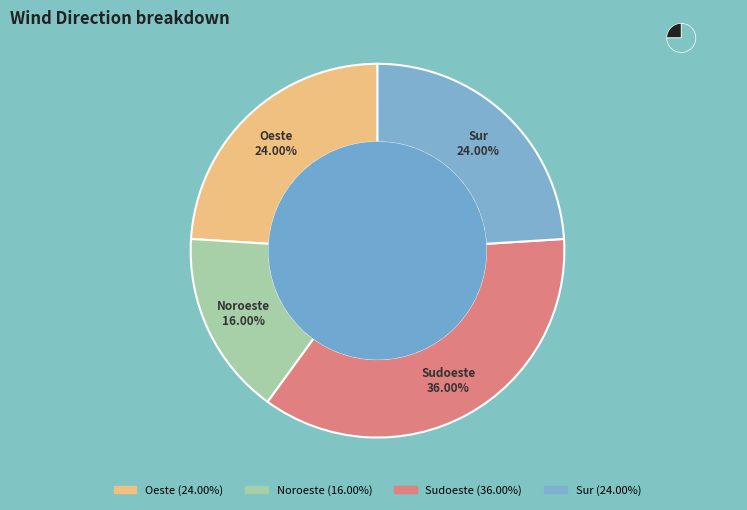

The Oeste slice represents 14% of the pie. True or false?

False